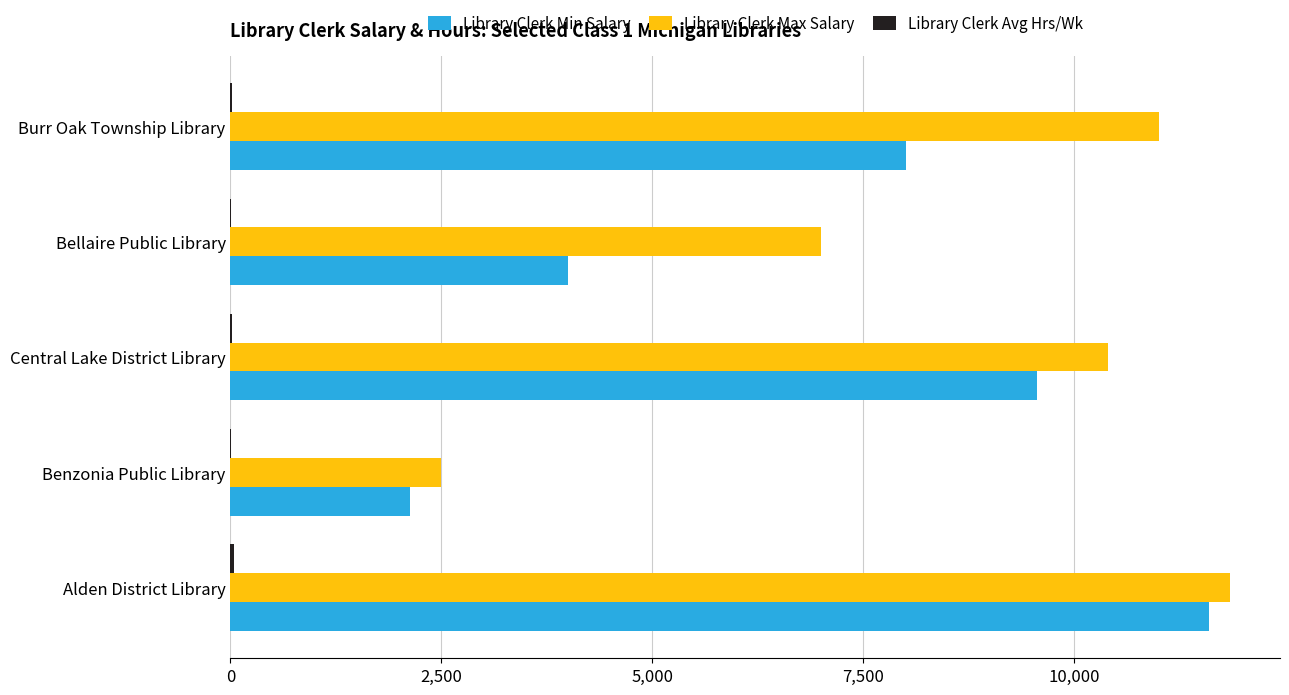

What is the highest value of the Library Clerk Min Salary series?

11590